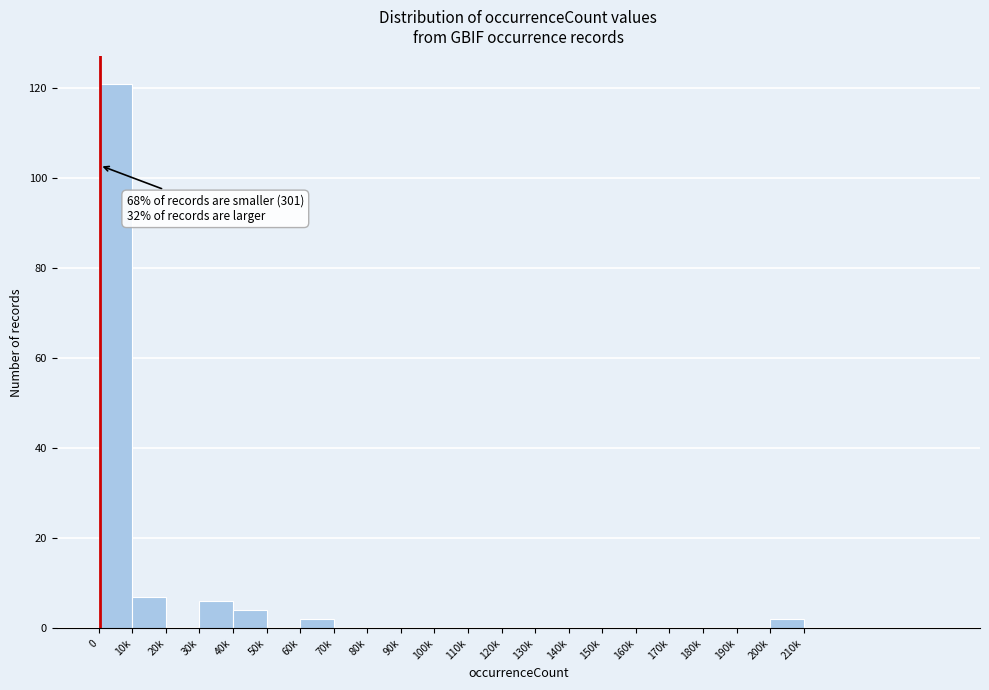

Reading right to left, transcribe all the data shown in this chart.

210k=0	200k=2	190k=0	180k=0	170k=0	160k=0	150k=0	140k=0	130k=0	120k=0	110k=0	100k=0	90k=0	80k=0	70k=0	60k=2	50k=0	40k=4	30k=6	20k=0	10k=7	0=121